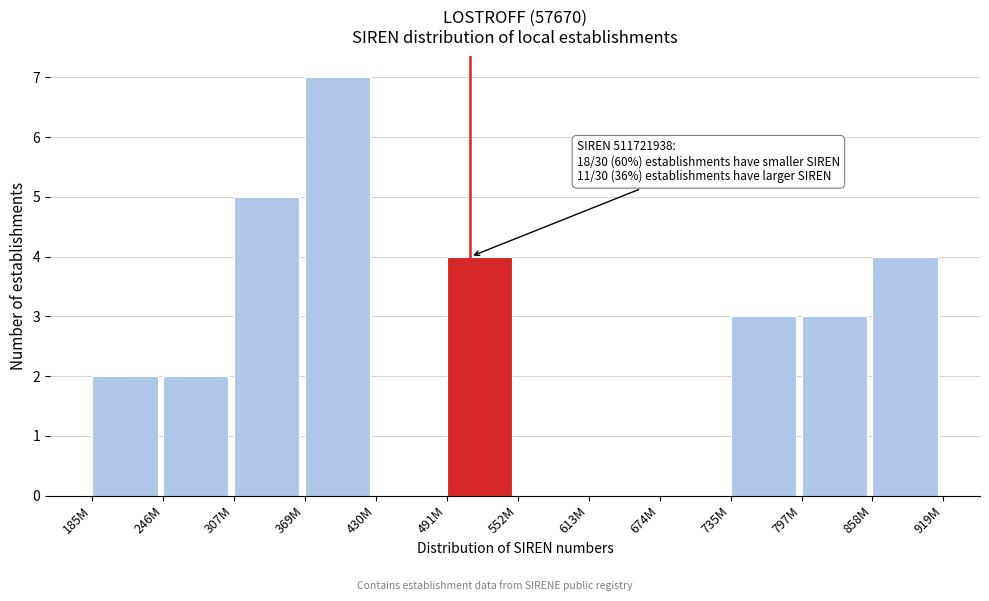

Reading right to left, extract all data points from this chart.

858M=4	797M=3	735M=3	674M=0	613M=0	552M=0	491M=4	430M=0	369M=7	307M=5	246M=2	185M=2